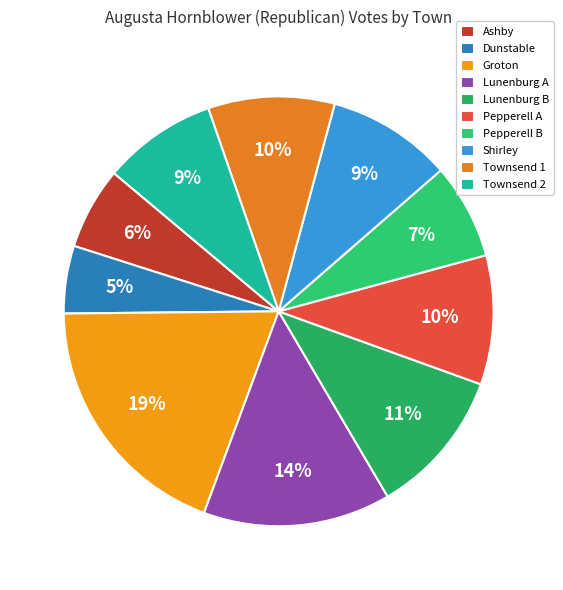

To the nearest percent, what percentage of the pie is Pepperell A?

10%